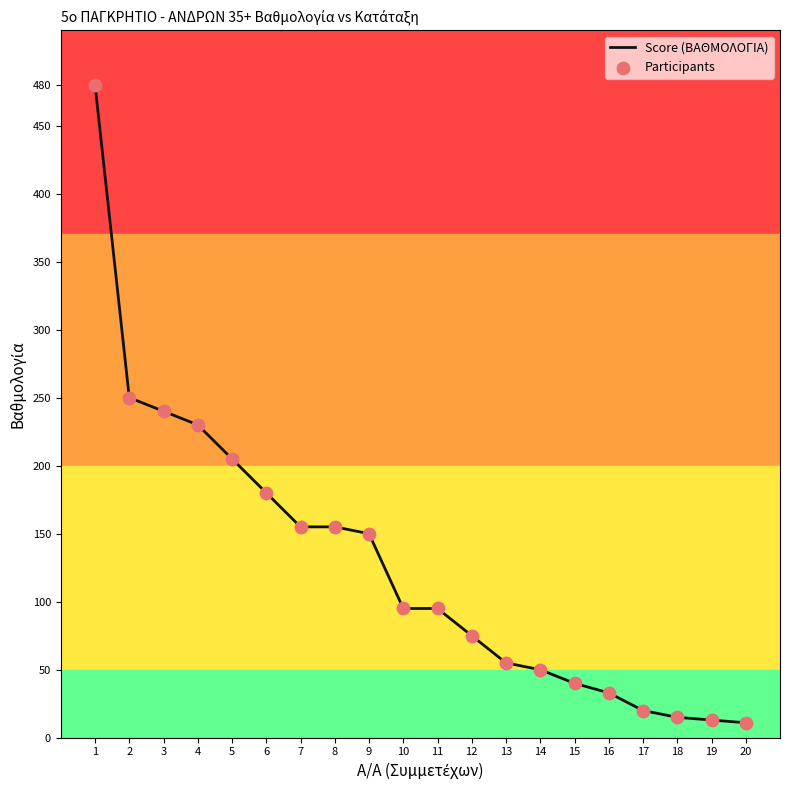

The chart shows a value of 68 at 14. True or false?

False